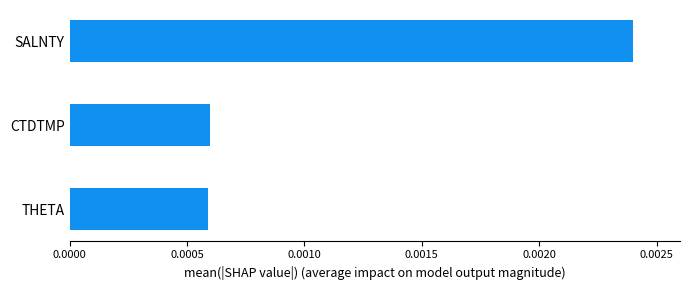

Which has a higher value, THETA or SALNTY?

SALNTY